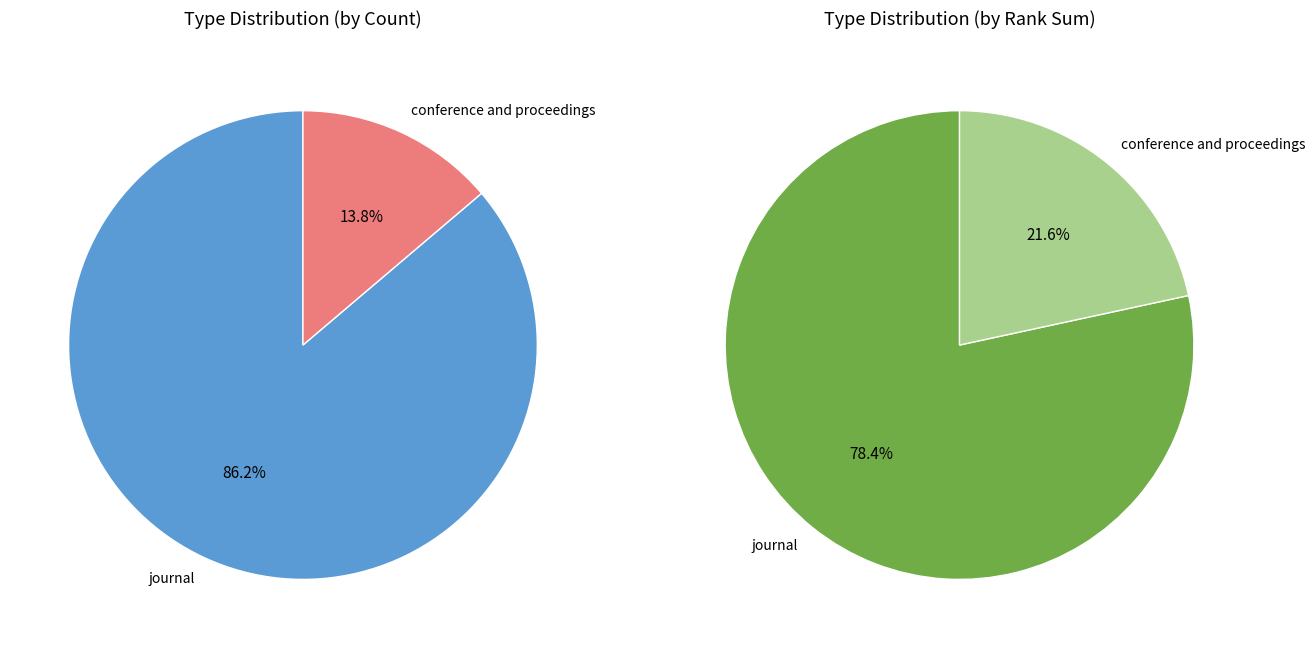

To the nearest percent, what is the combined percentage of journal and conference and proceedings?

100%